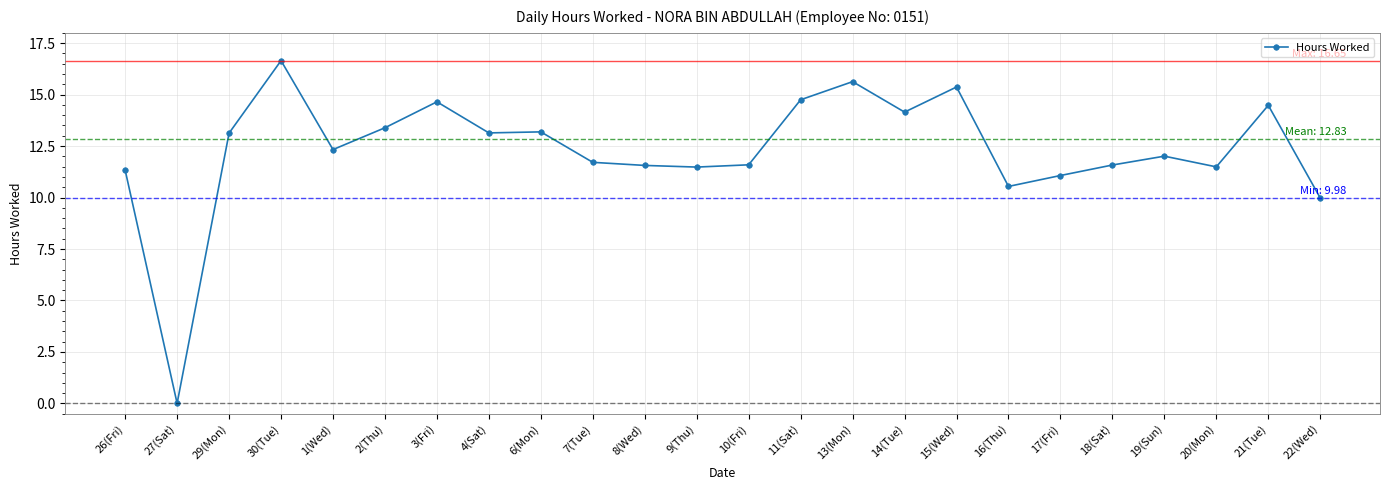

What is the value of the 24th point from the left?

10.0